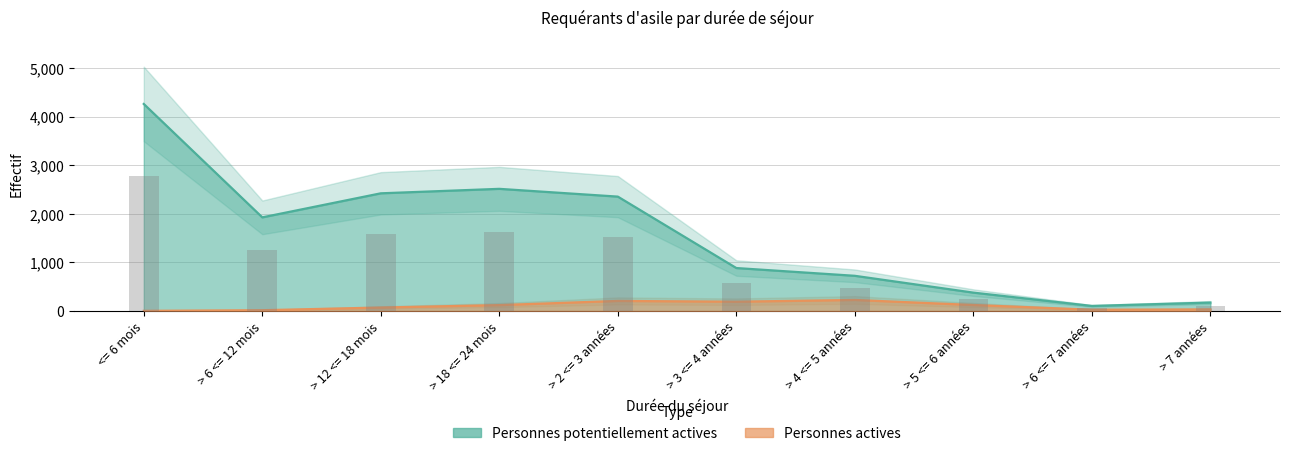

What is the sum of all Personnes actives values?

1008